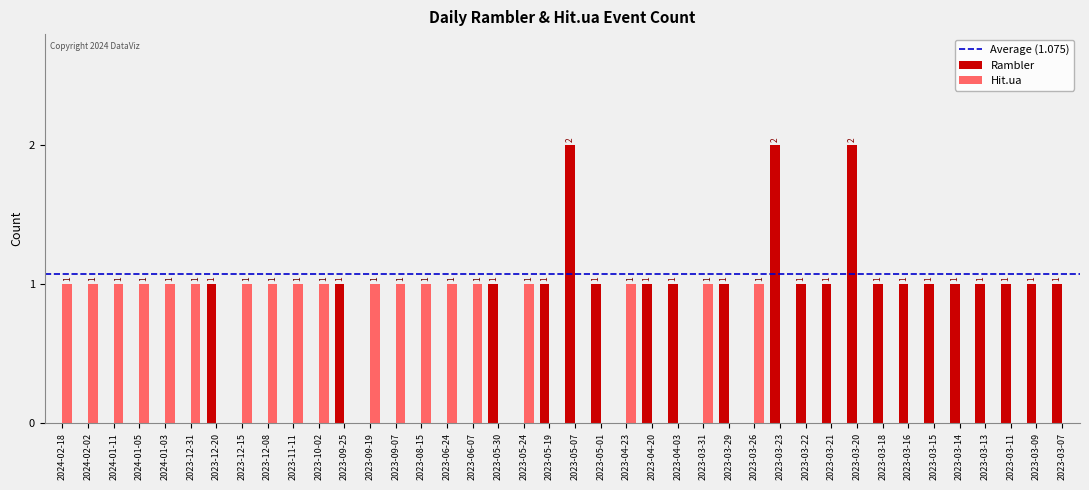

What is the sum of all Rambler values?

24